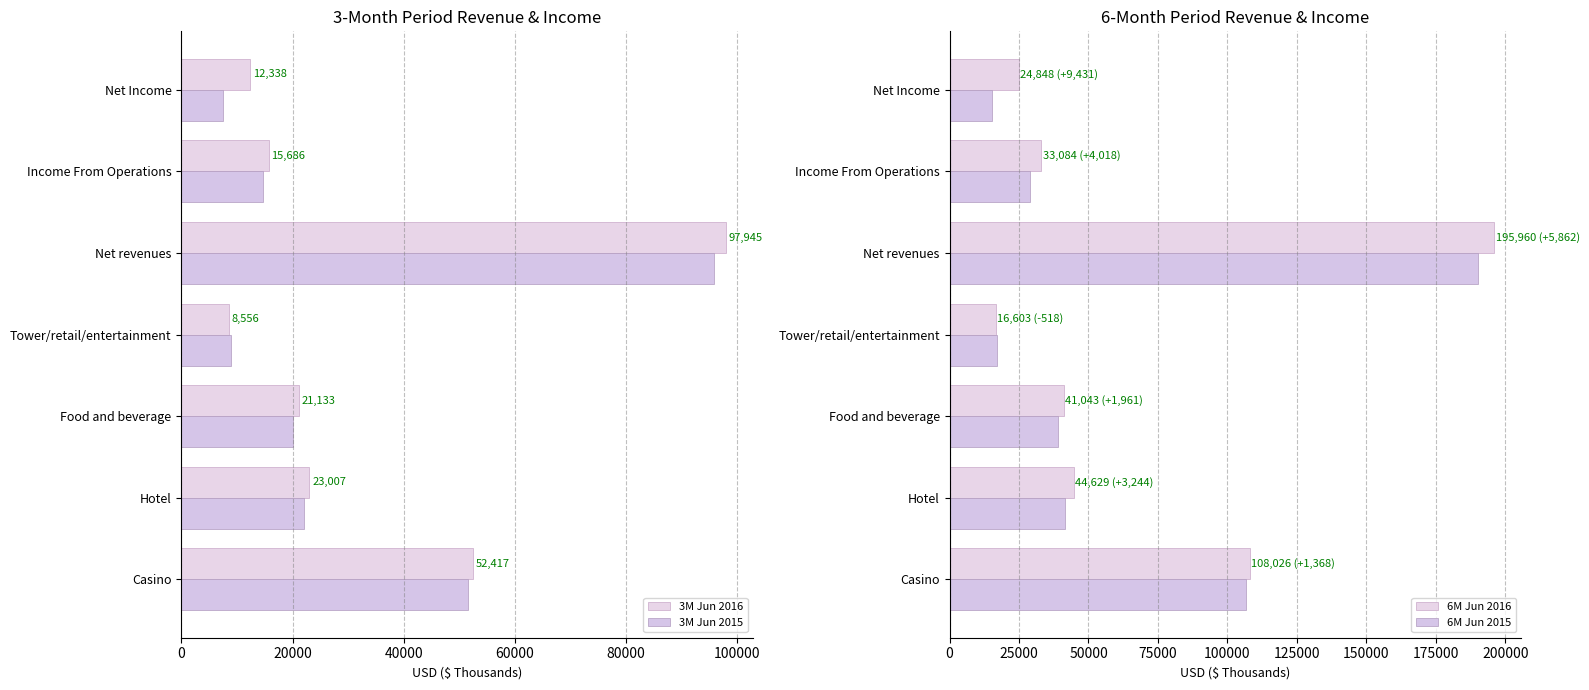

What is the difference between the highest and lowest values at Net Income?

17413